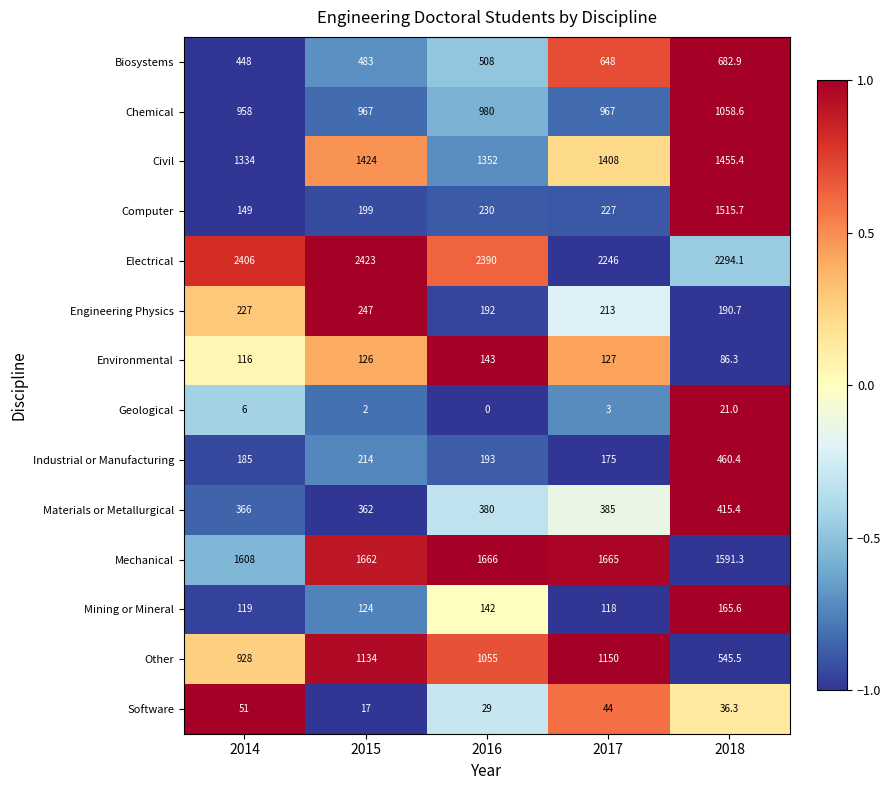

What is the difference between the second highest and second lowest values in the Materials or Metallurgical series?

19.0